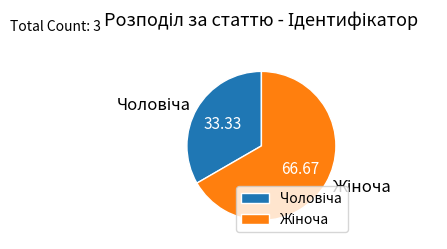

How many slices are in this pie chart?

2